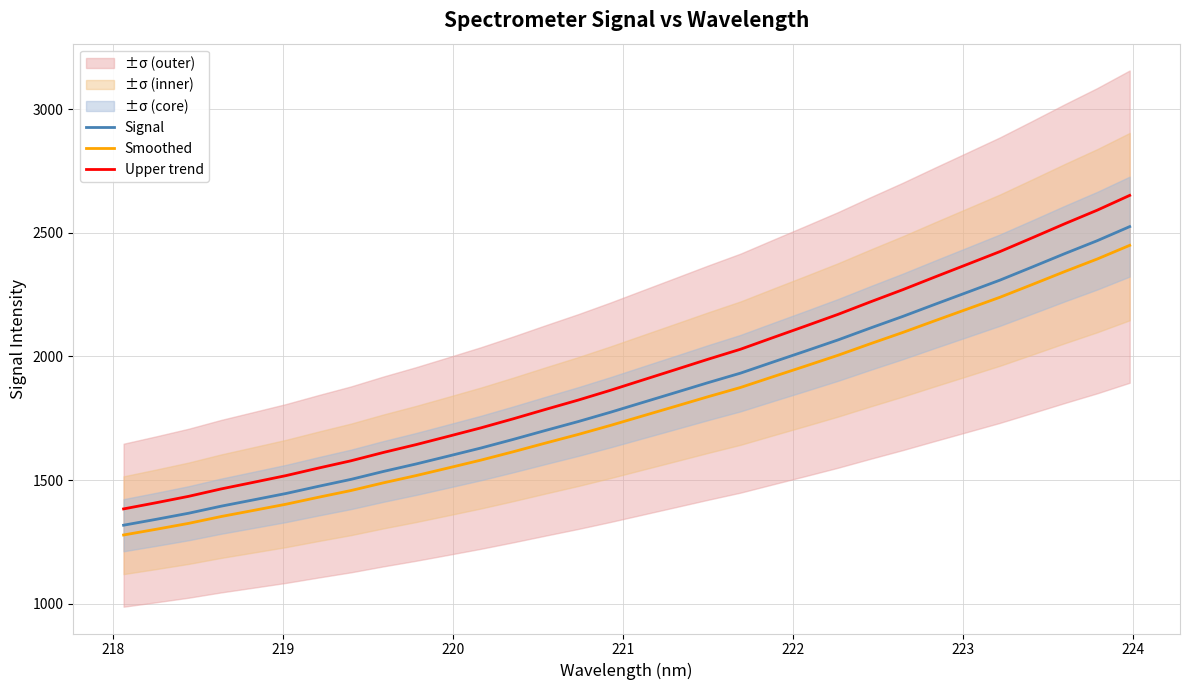

True or false: Upper trend and Smoothed intersect in this chart.

False